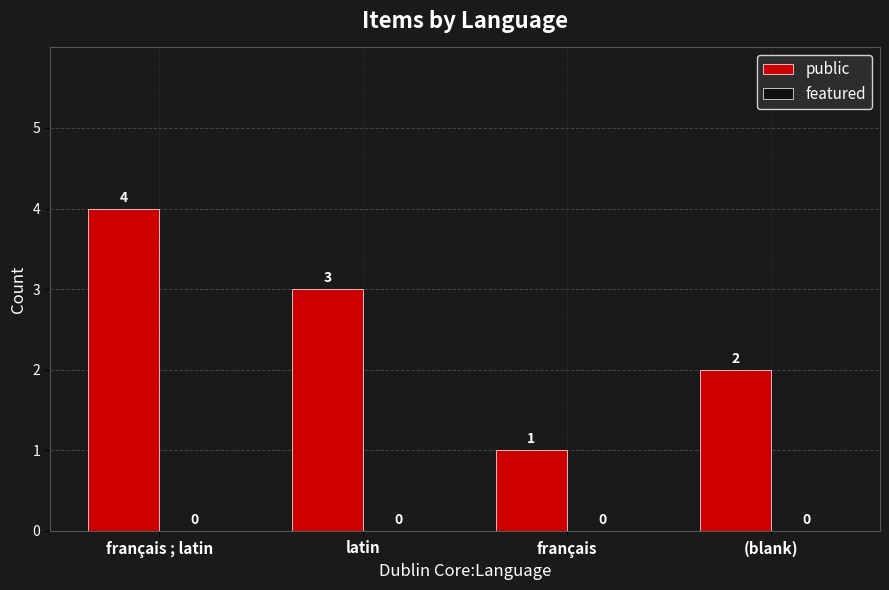

Which has a higher value, français ; latin or latin?

français ; latin